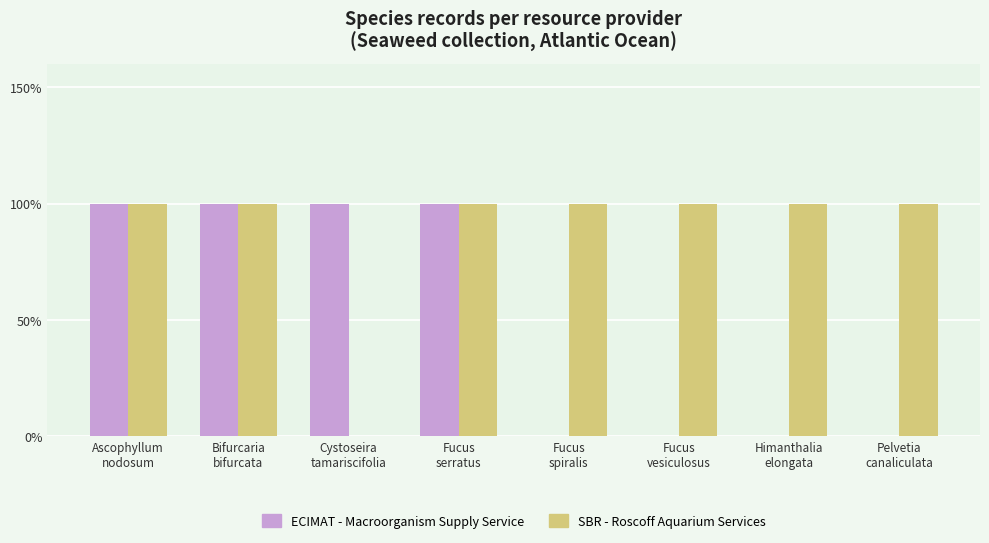

How many values in the ECIMAT - Macroorganism Supply Service series are below 1?

4